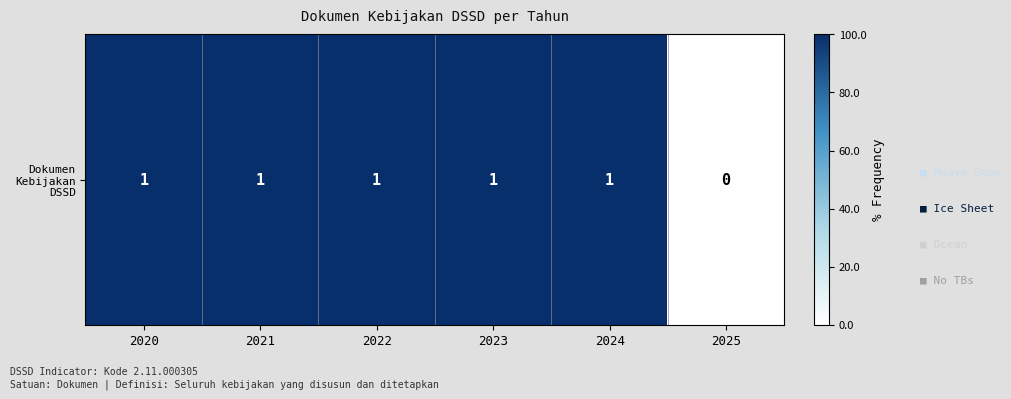

Rank the categories by value from lowest to highest.

2025, 2020, 2021, 2022, 2023, 2024